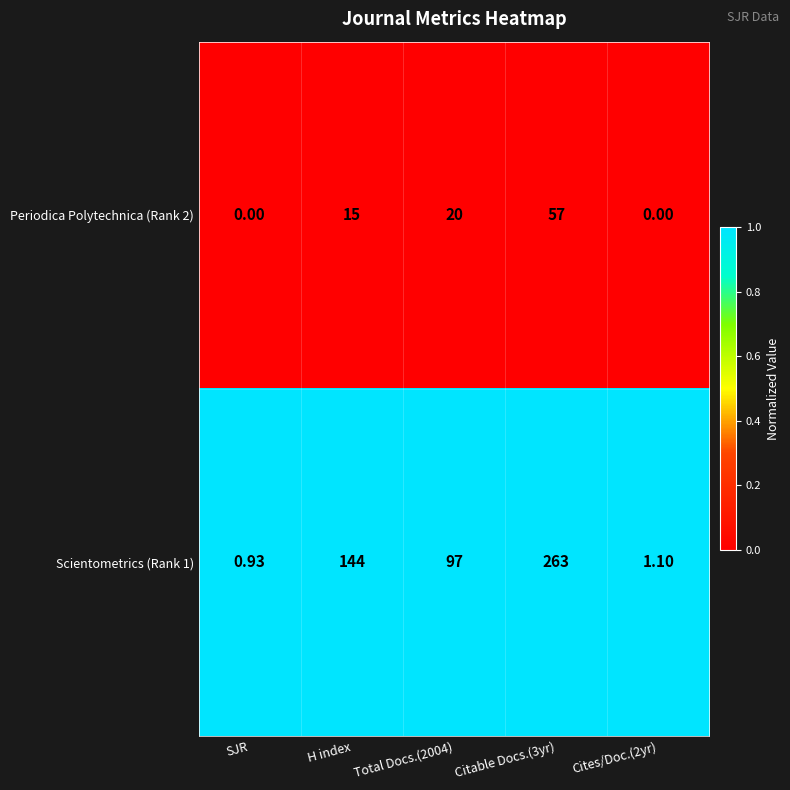

Is the value of Scientometrics (Rank 1) at H index greater than the value of Periodica Polytechnica (Rank 2) at Cites/Doc.(2yr)?

Yes